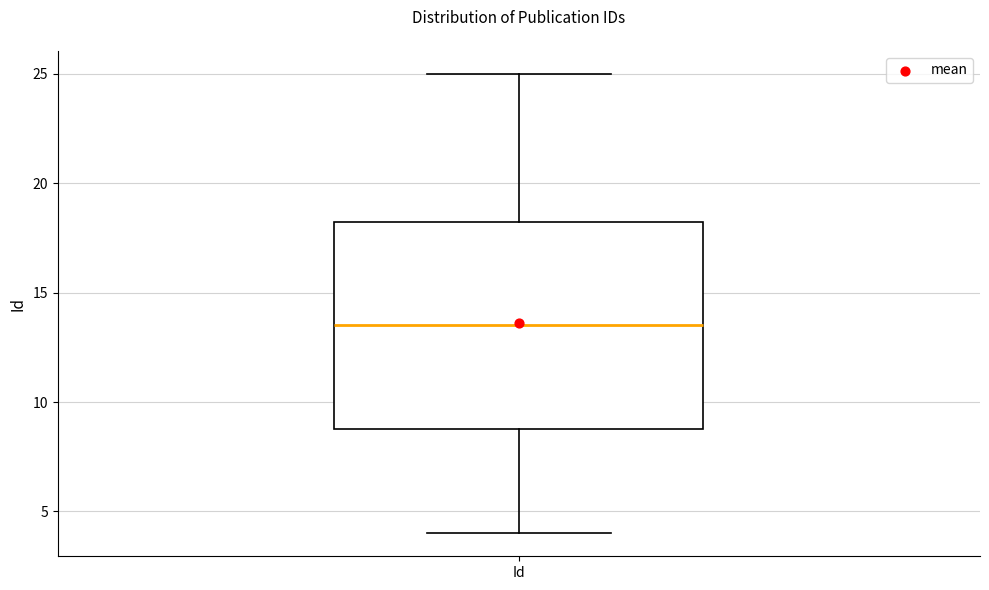

Read this box plot against the y-axis: the position of the median line, the range covered by the box, and the ends of both whiskers. The values are not printed on the chart, so give them approximately, as read against the axis.

median 13.5, box 9.0 to 18.5, whiskers 4.0 to 25.0